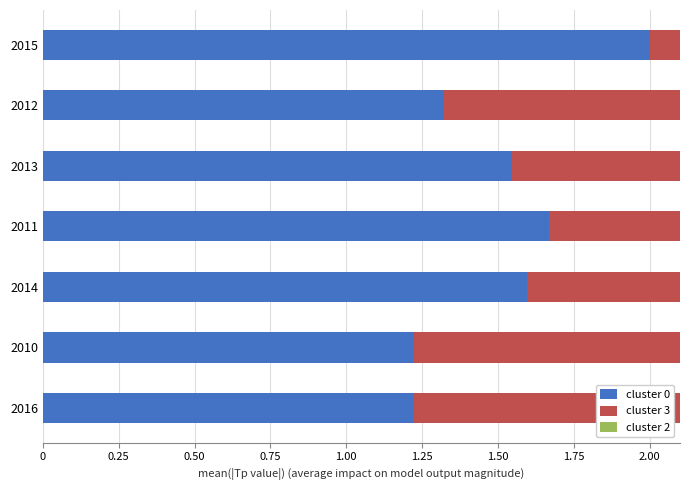

What is the average value of the cluster 2 series?

1.7